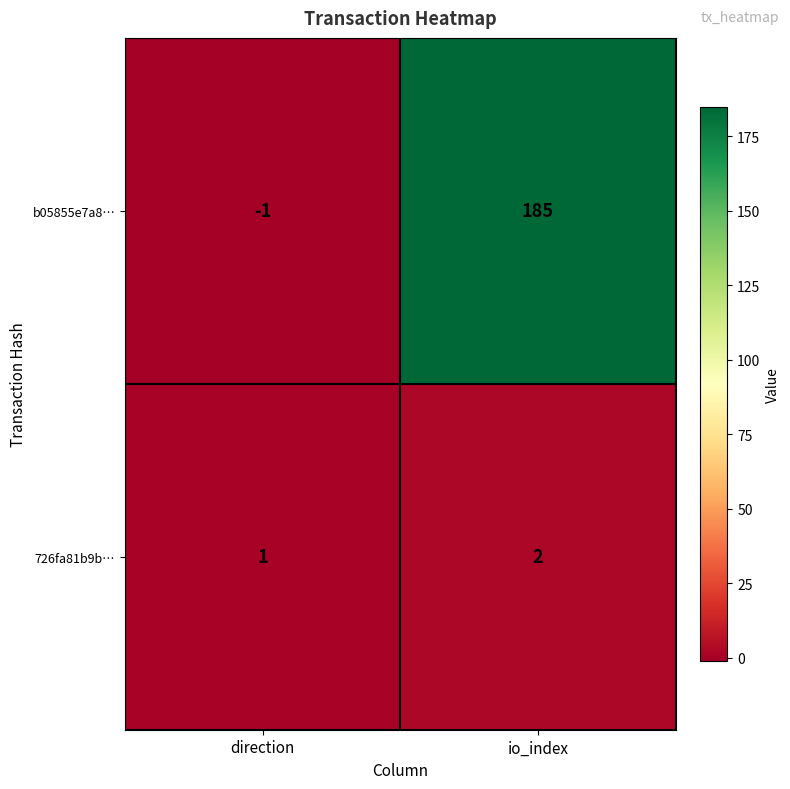

At how many categories does at least one series exceed 34?

1